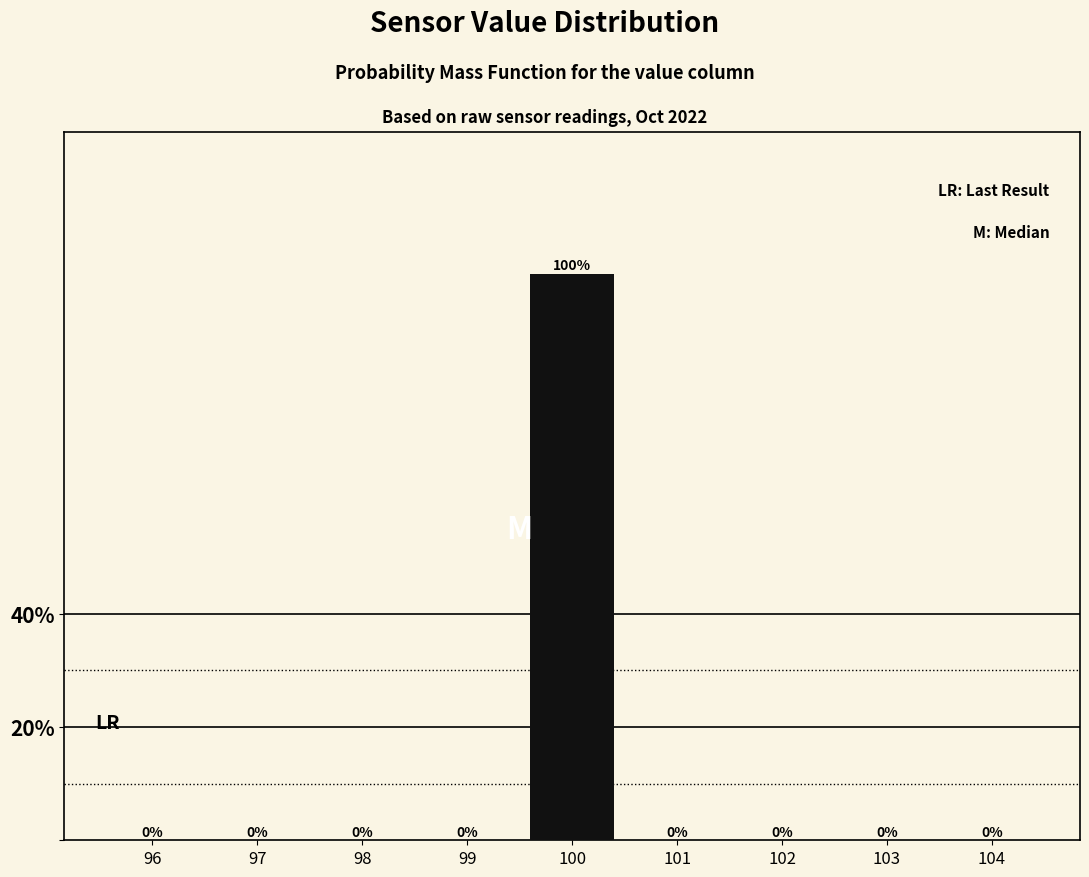

Reading left to right, extract all data points from this chart.

96=0	97=0	98=0	99=0	100=100	101=0	102=0	103=0	104=0